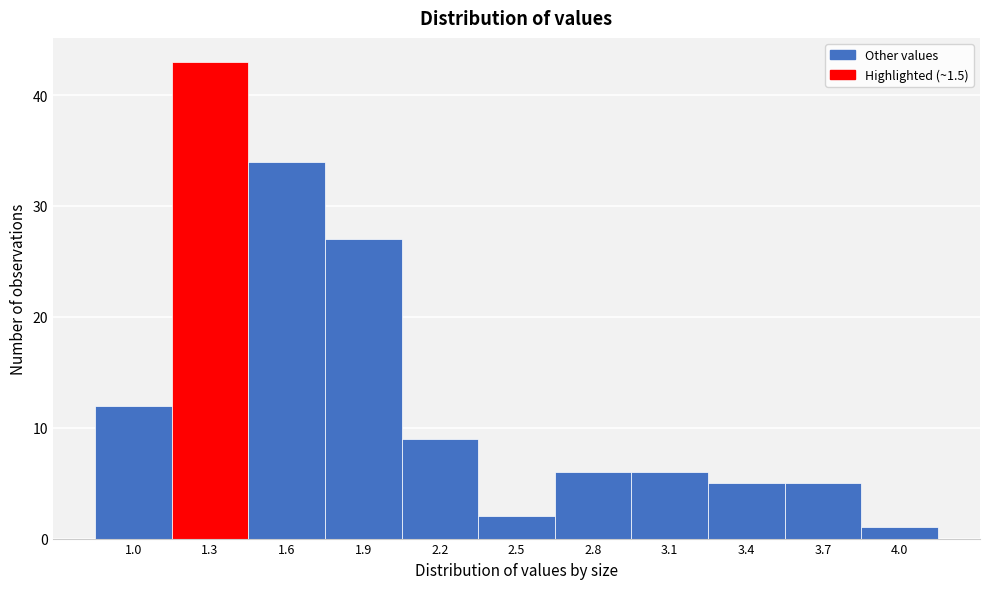

Reading left to right, list all the values displayed in this chart.

12	43	34	27	9	2	6	6	5	5	1